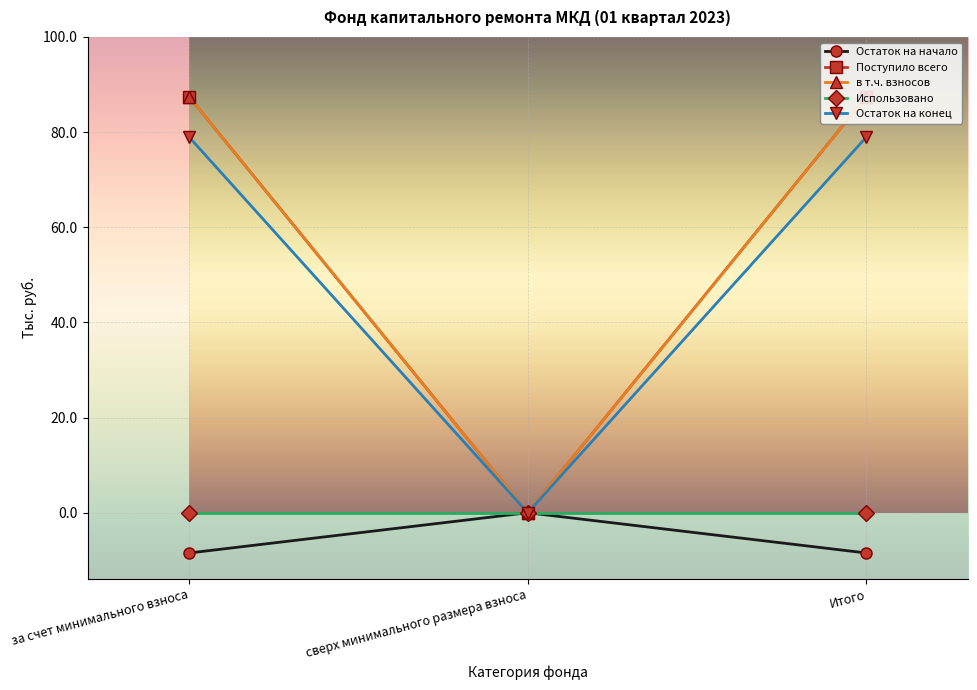

The в т.ч. взносов series shows 87.4 at Итого. True or false?

True